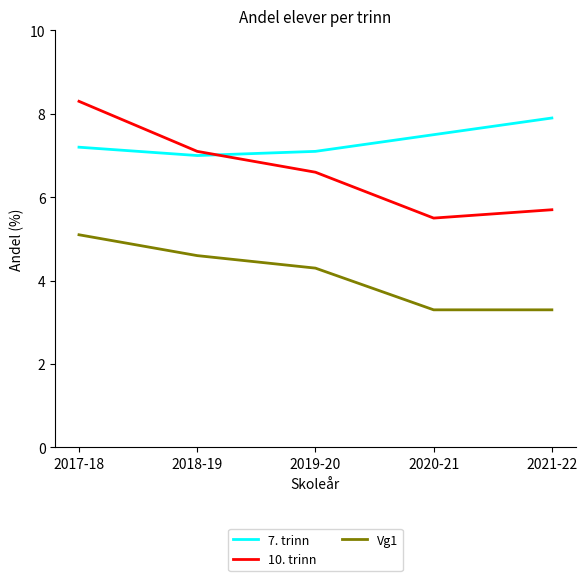

Which category has the highest value in the Vg1 series?

2017-18